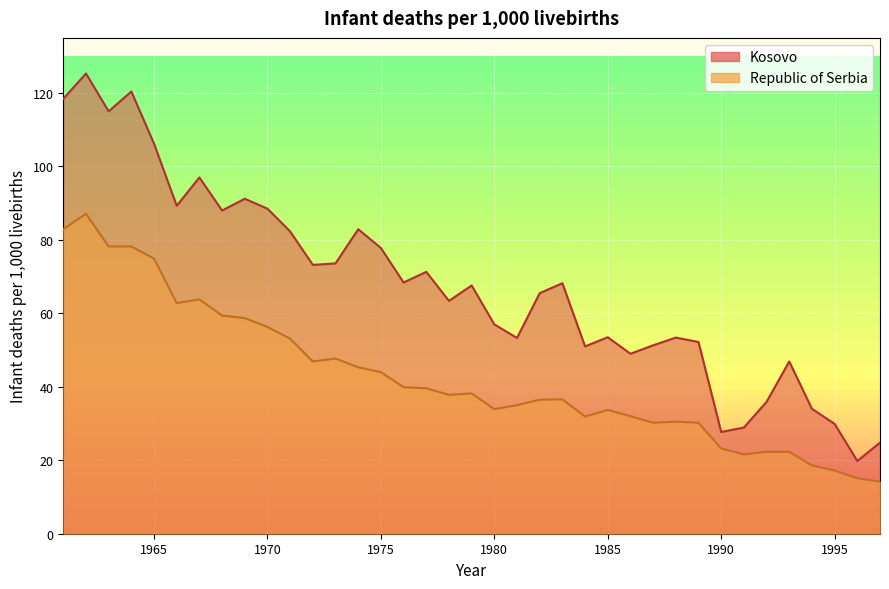

Reading right to left, transcribe all the data shown in this chart.

Kosovo: 1997=24.8	1996=19.8	1995=29.9	1994=34.0	1993=46.9	1992=35.9	1991=28.9	1990=27.7	1989=52.2	1988=53.4	1987=51.3	1986=49.0	1985=53.5	1984=51.0	1983=68.2	1982=65.5	1981=53.3	1980=57.0	1979=67.6	1978=63.4	1977=71.3	1976=68.4	1975=77.8	1974=82.9	1973=73.6	1972=73.2	1971=82.3	1970=88.5	1969=91.2	1968=88.0	1967=97.0	1966=89.3	1965=106.2	1964=120.4	1963=115.0	1962=125.3	1961=118.4
Republic of Serbia: 1997=14.2	1996=15.1	1995=17.2	1994=18.6	1993=22.3	1992=22.3	1991=21.6	1990=23.2	1989=30.2	1988=30.5	1987=30.2	1986=32.0	1985=33.7	1984=31.9	1983=36.6	1982=36.5	1981=35.0	1980=33.9	1979=38.2	1978=37.8	1977=39.6	1976=39.9	1975=44.0	1974=45.3	1973=47.7	1972=46.9	1971=53.1	1970=56.3	1969=58.7	1968=59.4	1967=63.8	1966=62.8	1965=74.9	1964=78.2	1963=78.2	1962=87.1	1961=82.9